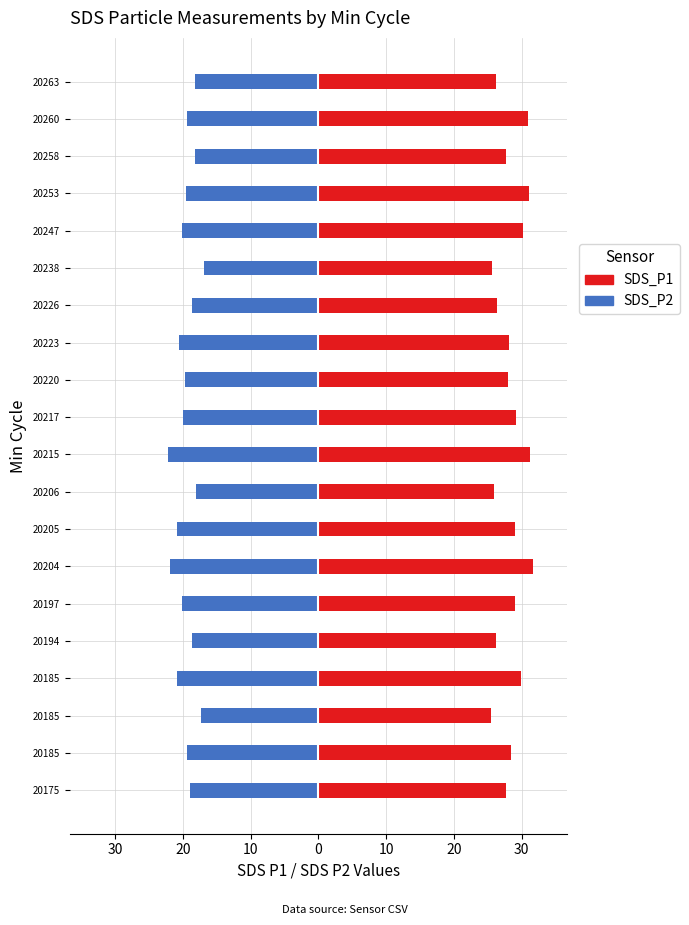

Which series has the largest range (max minus min)?

SDS_P1